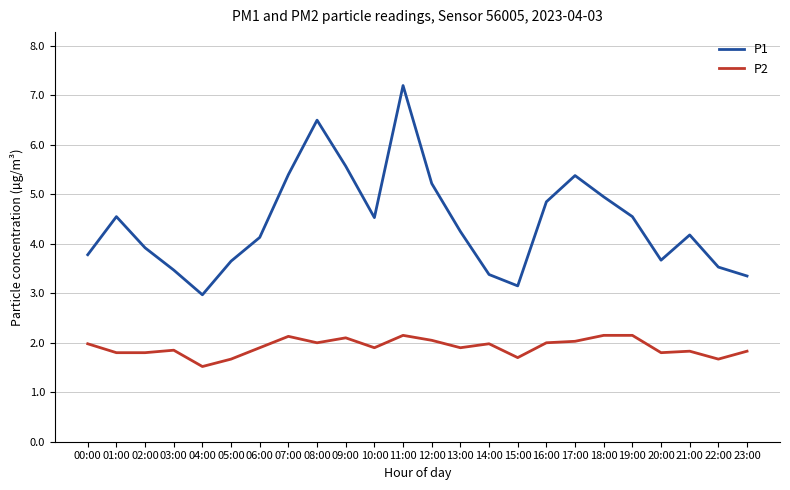

What is the total value across all series at 17:00?

7.4